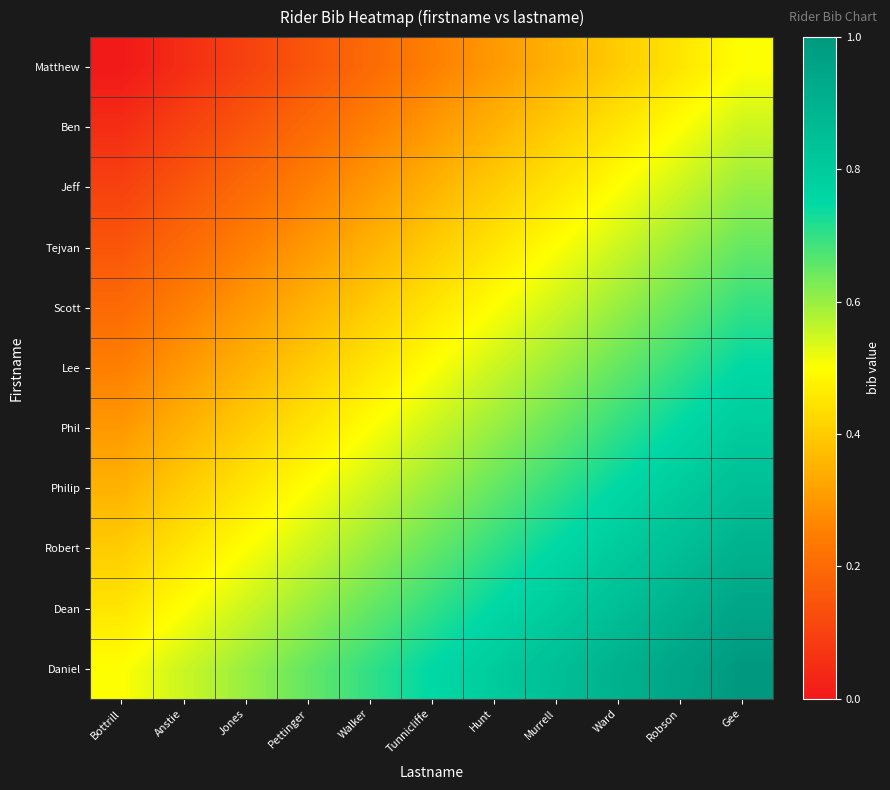

At how many categories does at least one series exceed 0?

11